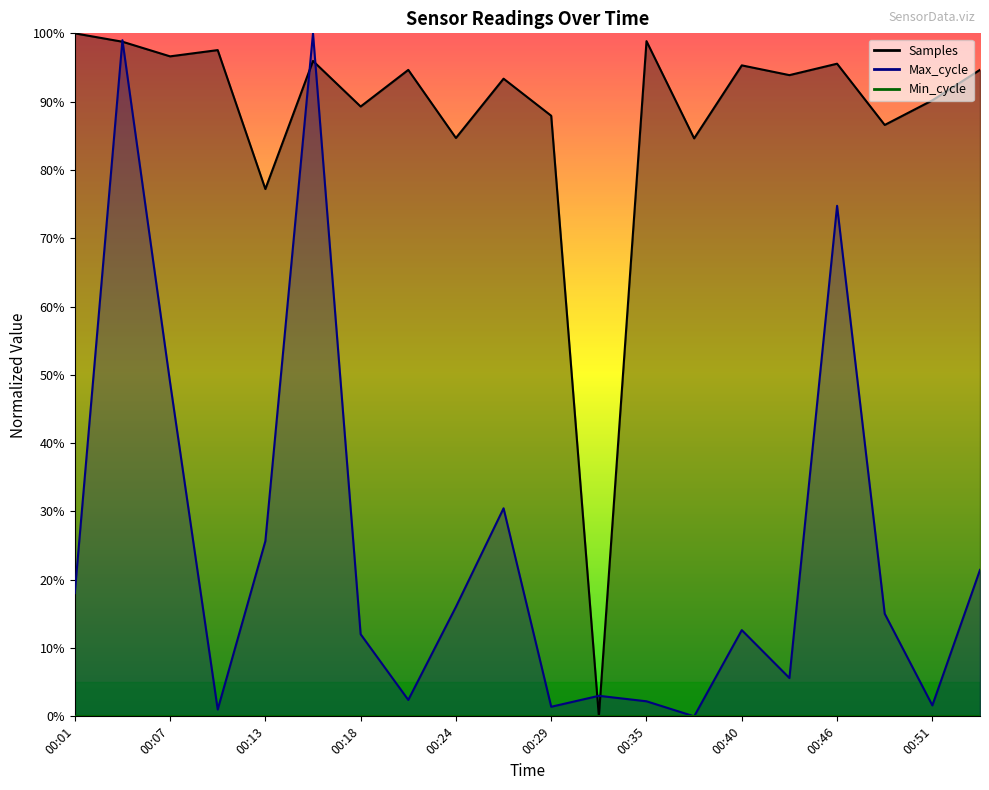

True or false: Max_cycle and Samples intersect in this chart.

True